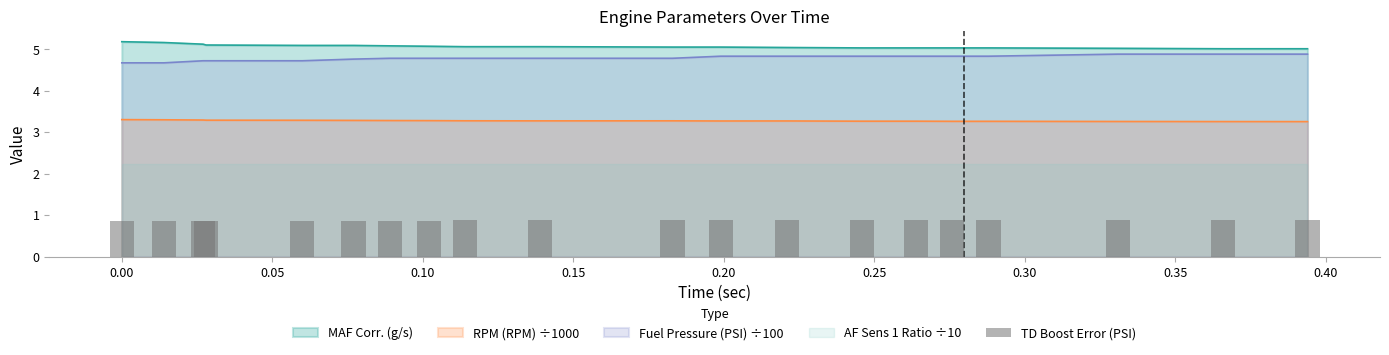

Are the bars horizontal?

No